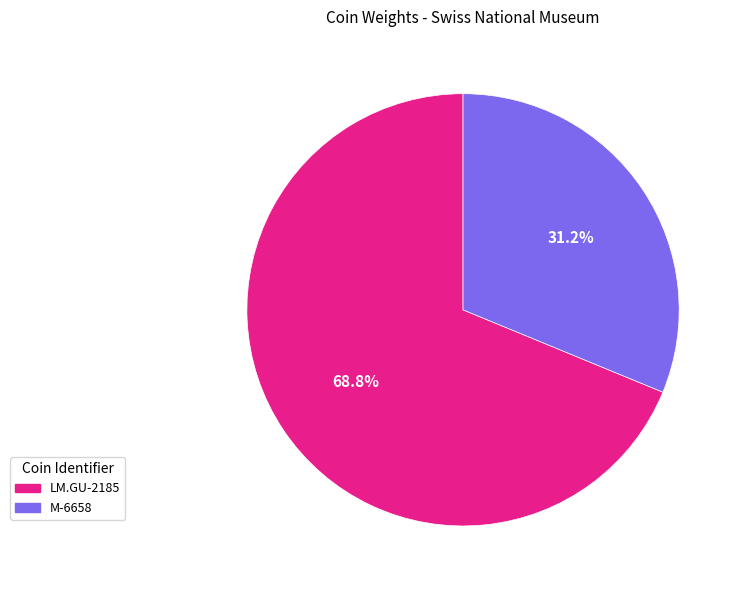

What percentage is the M-6658 slice, to the nearest percent?

31%